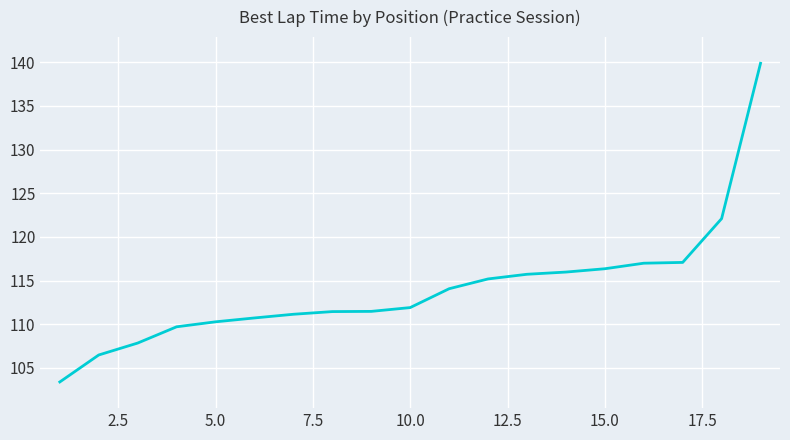

What is the smallest value displayed?

103.4